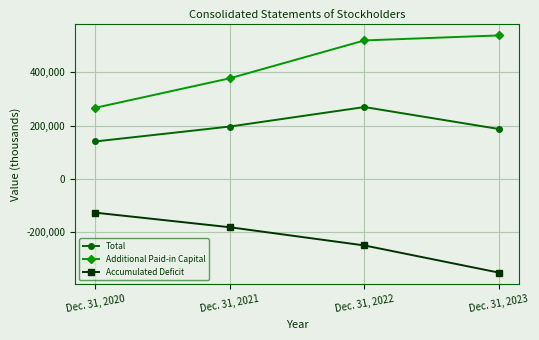

Which label corresponds to the largest value in the chart?

Dec. 31, 2023